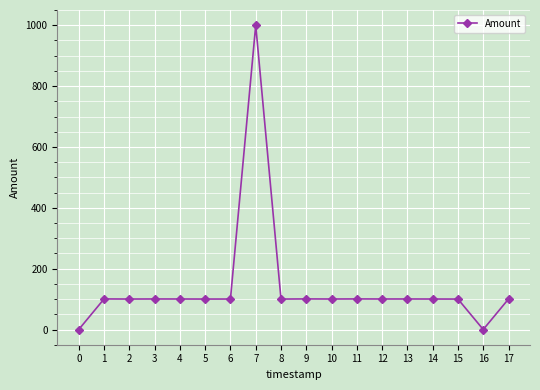

The value at 16 is 504.6. True or false?

False